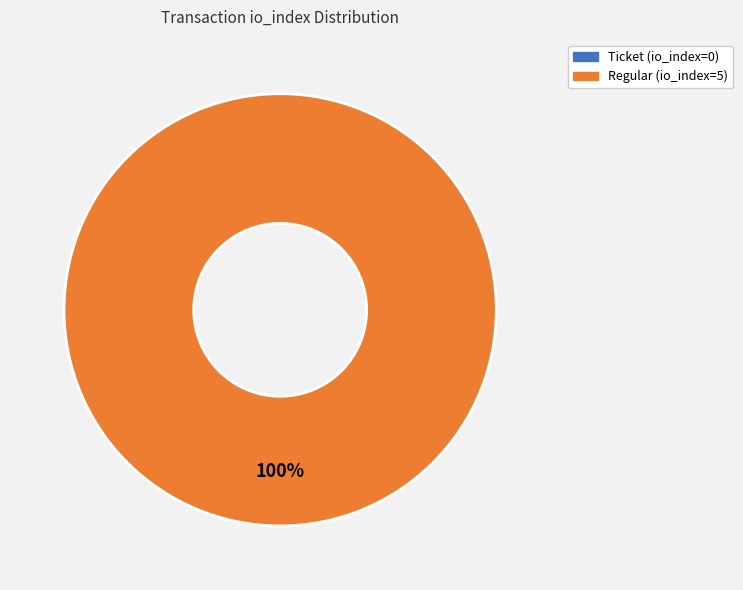

Which category has the biggest portion of the pie?

Regular (io_index=5)